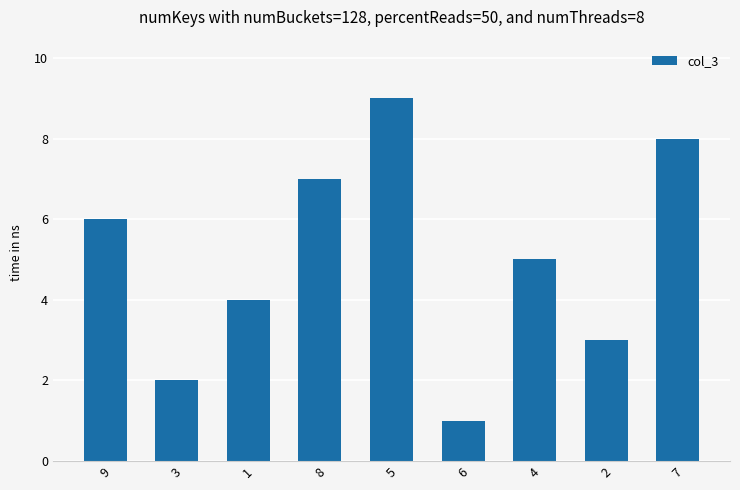

How many values are between 3 and 7?

5